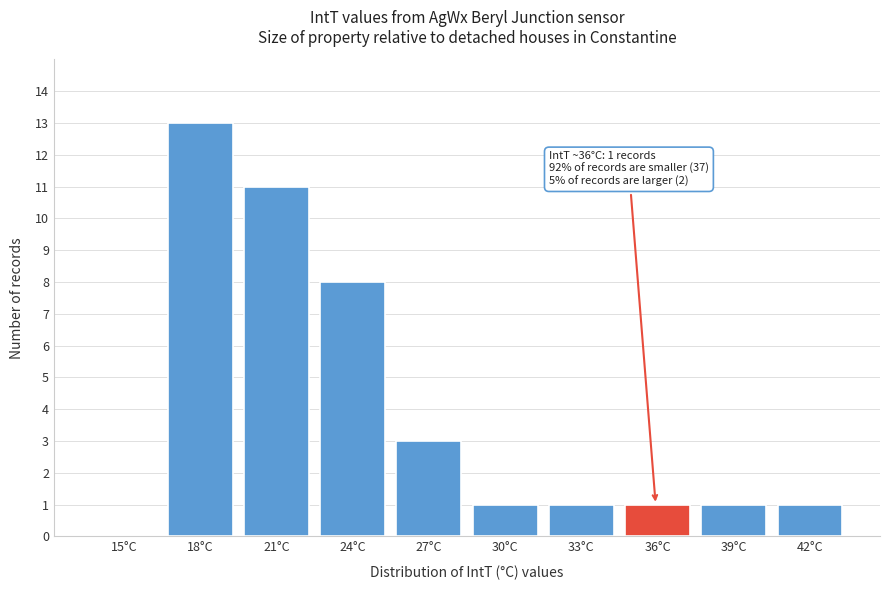

Reading left to right, list all the values displayed in this chart.

15°C=0	18°C=13	21°C=11	24°C=8	27°C=3	30°C=1	33°C=1	36°C=1	39°C=1	42°C=1